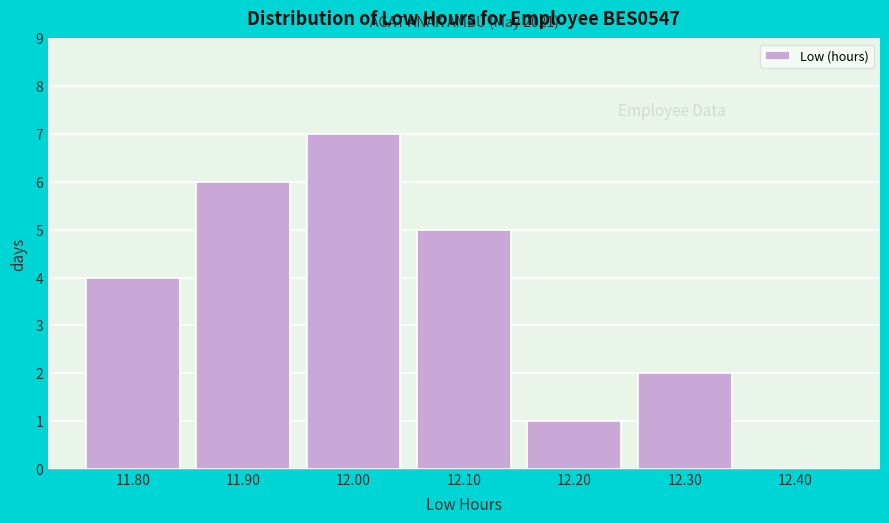

Reading left to right, transcribe all the data shown in this chart.

11.80=4	11.90=6	12.00=7	12.10=5	12.20=1	12.30=2	12.40=0